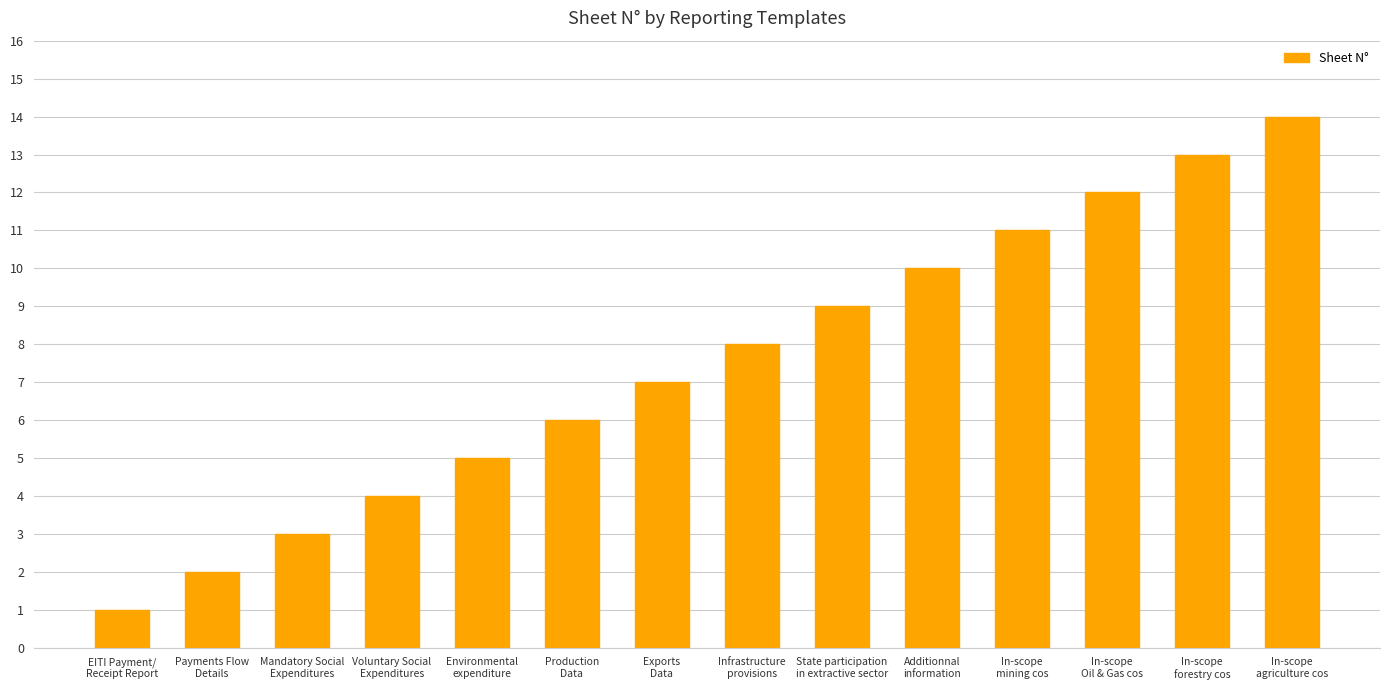

How many bars are there in total?

14